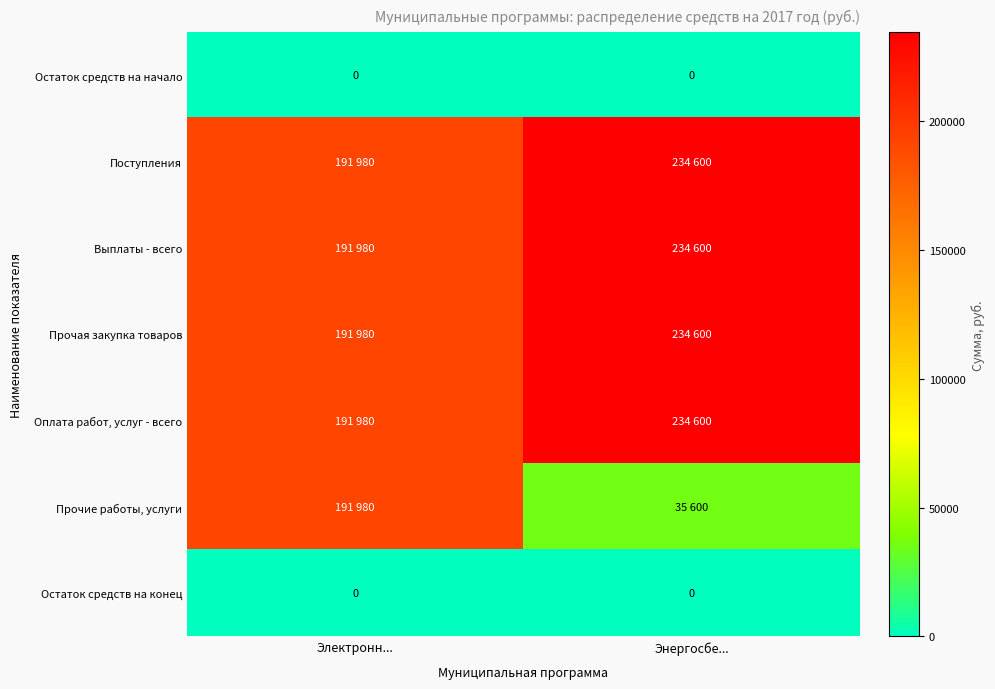

At how many categories does at least one series exceed 102991?

2